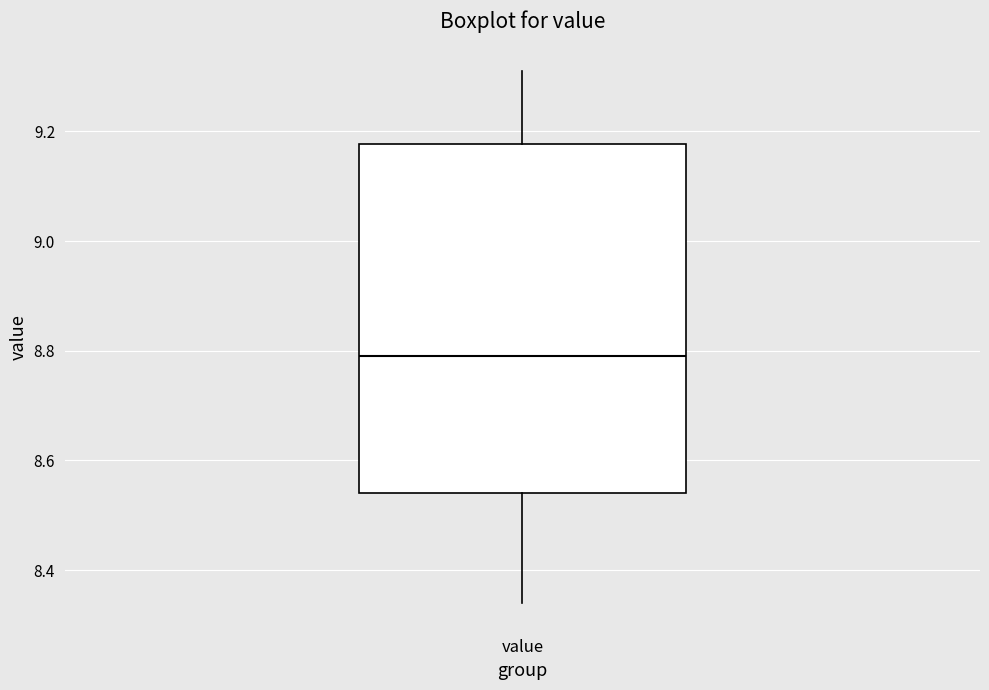

Read this box plot against the y-axis: the position of the median line, the range covered by the box, and the ends of both whiskers. The values are not printed on the chart, so give them approximately, as read against the axis.

median 8.80, box 8.54 to 9.18, whiskers 8.34 to 9.32